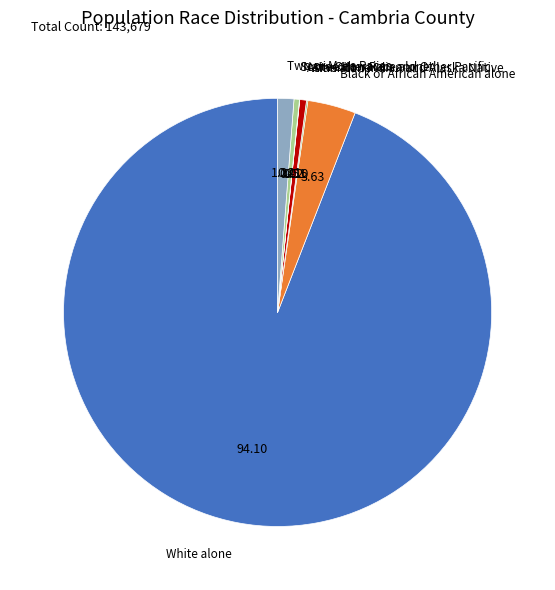

Does Asian alone represent more than half of the total?

No